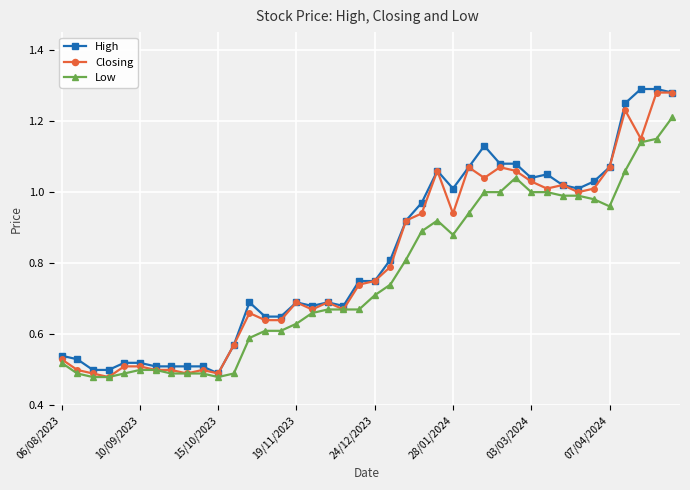

Rank the series by their average value, from highest to lowest.

High, Closing, Low